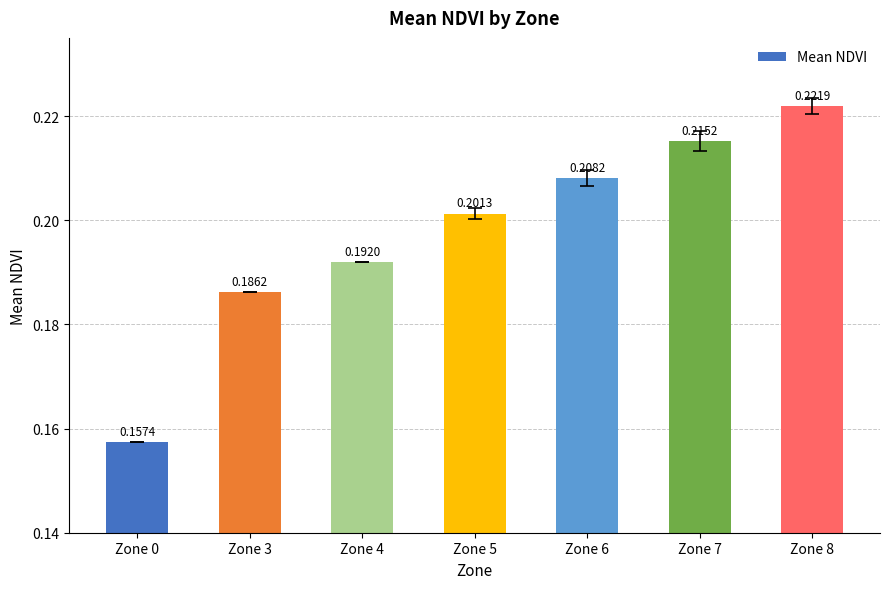

What is the sum of all values?

1.4